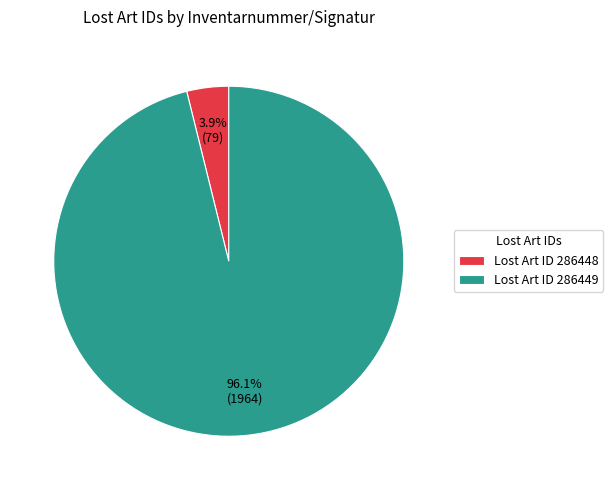

Between Lost Art ID 286449 and Lost Art ID 286448, which is larger?

Lost Art ID 286449